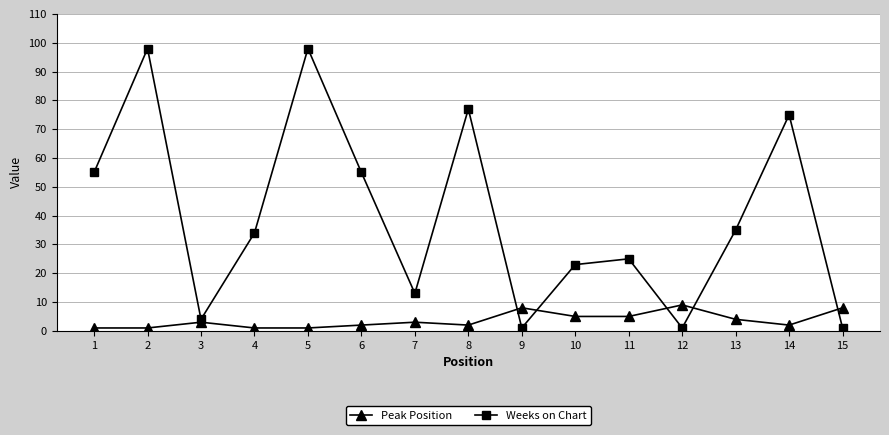

What is the sum of all Peak Position values?

55